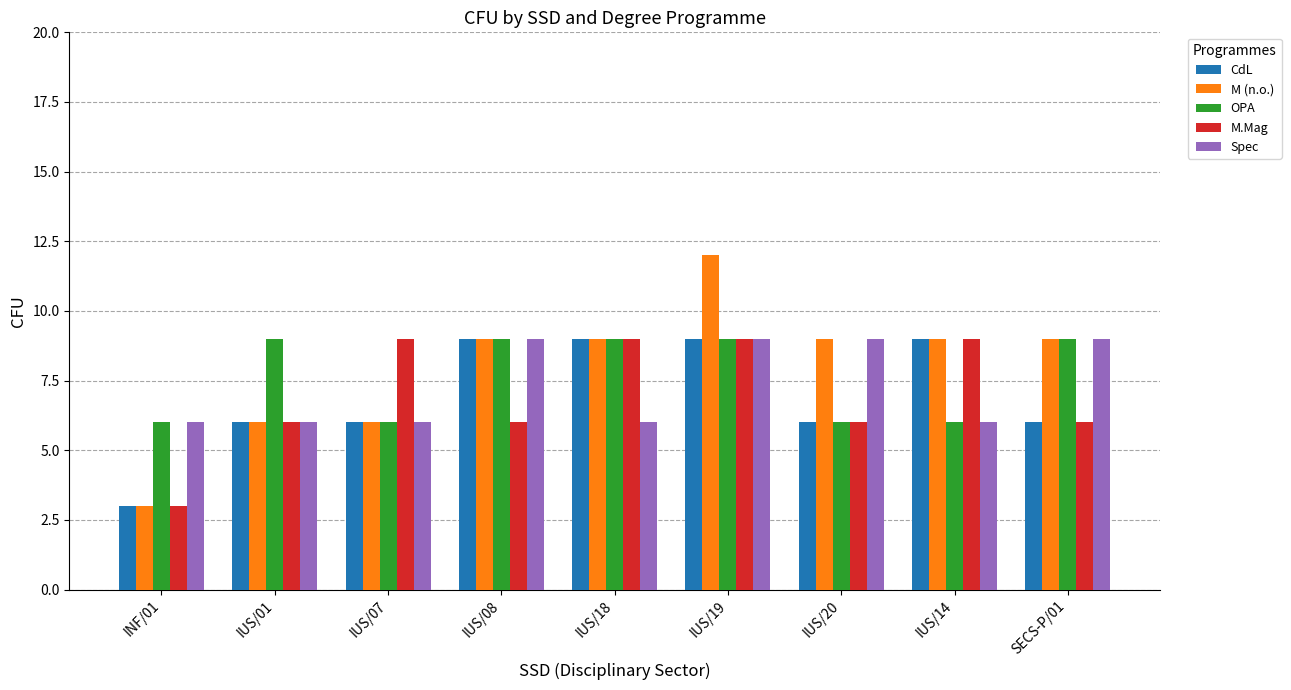

What is the approximate value of CdL at IUS/07?

6